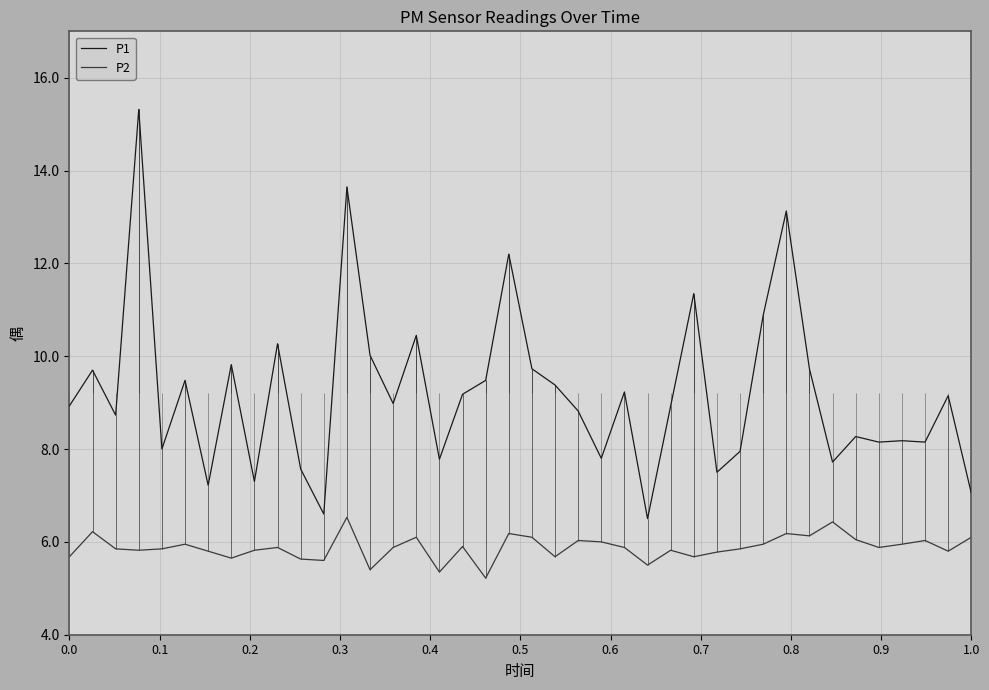

Reading left to right, transcribe all the data shown in this chart.

P1: 8.9	9.7	8.7	15.3	8.0	9.5	7.2	9.8	7.3	10.3	7.6	6.6	13.7	10.0	9.0	10.4	7.8	9.2	9.5	12.2	9.7	9.4	8.8	7.8	9.2	6.5	8.9	11.3	7.5	8.0	10.9	13.1	9.7	7.7	8.3	8.2	8.2	8.2	9.2	7.0
P2: 5.7	6.2	5.8	5.8	5.8	6.0	5.8	5.7	5.8	5.9	5.6	5.6	6.5	5.4	5.9	6.1	5.3	5.9	5.2	6.2	6.1	5.7	6.0	6.0	5.9	5.5	5.8	5.7	5.8	5.8	6.0	6.2	6.1	6.4	6.0	5.9	6.0	6.0	5.8	6.1